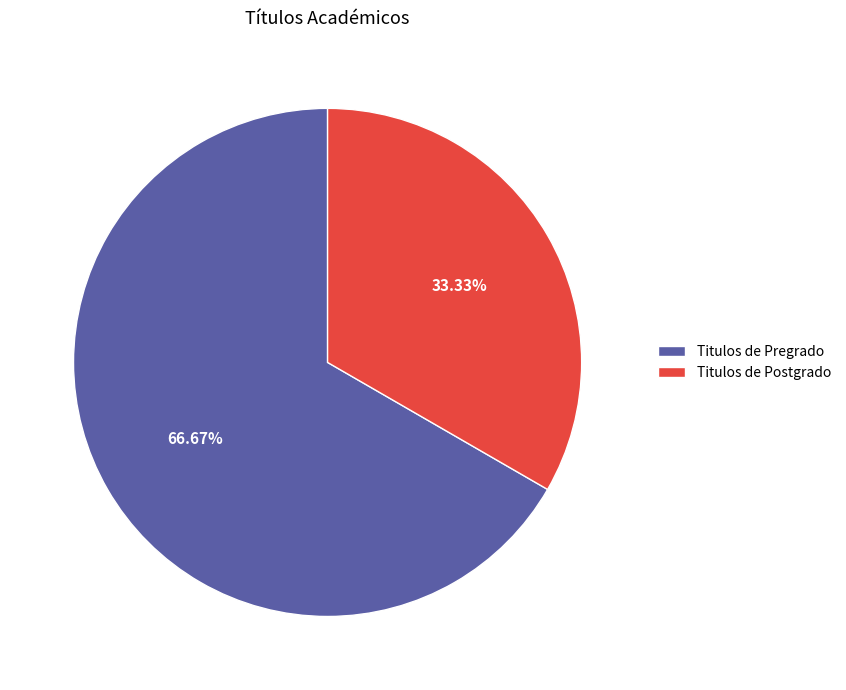

Rank the categories by value from lowest to highest.

Titulos de Postgrado, Titulos de Pregrado